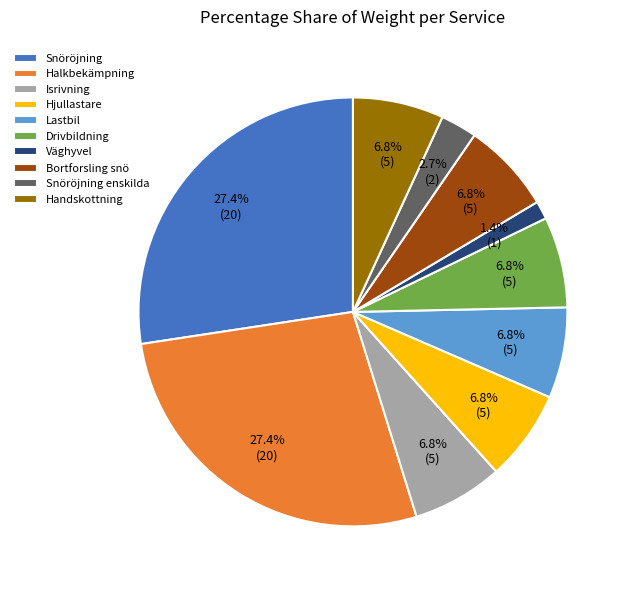

Which slice is the smallest?

Väghyvel